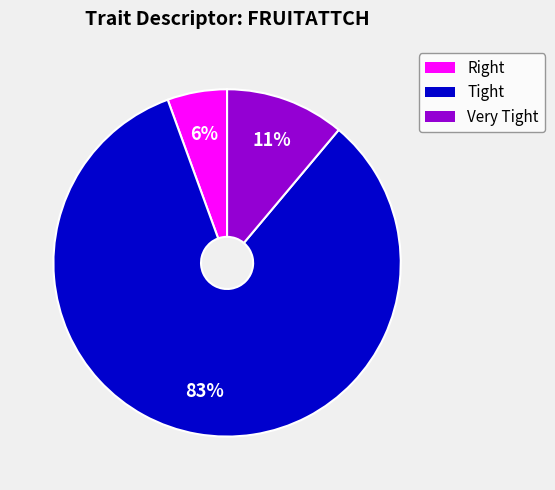

To the nearest percent, what is the average slice percentage?

33%